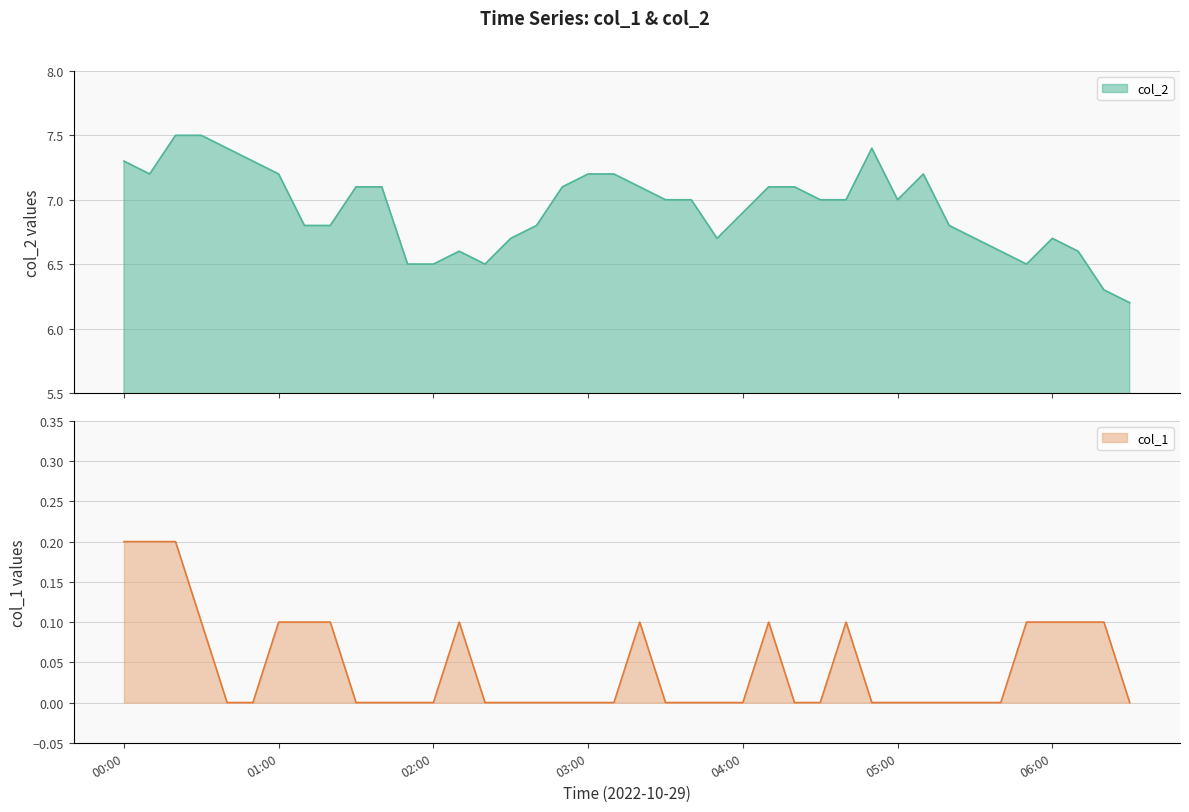

The col_2 series shows 7.2 at 2022/10/29 05:10:00. True or false?

True